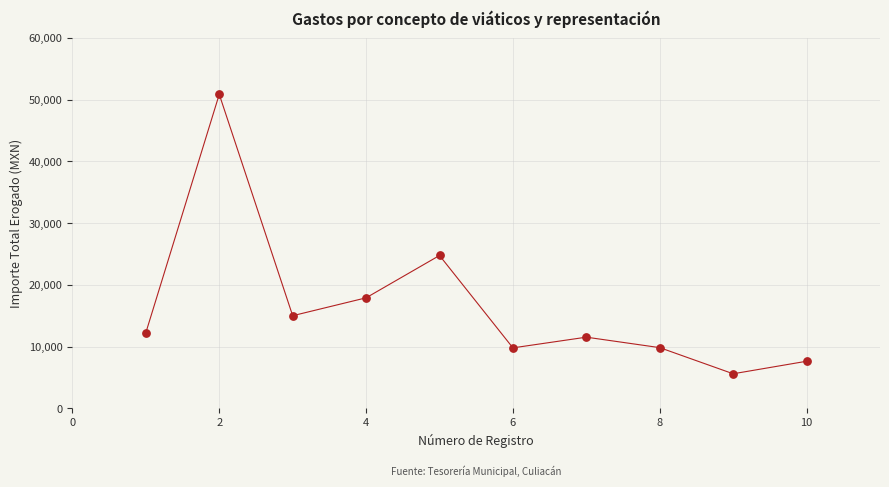

What is the average X value?

5.5